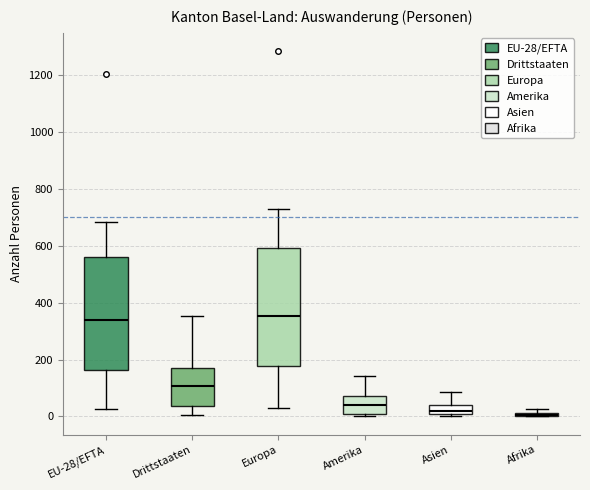

Where does the median line of the box for EU-28/EFTA sit on the y-axis? The values are not printed on the chart, so give them approximately, as read against the axis.

340